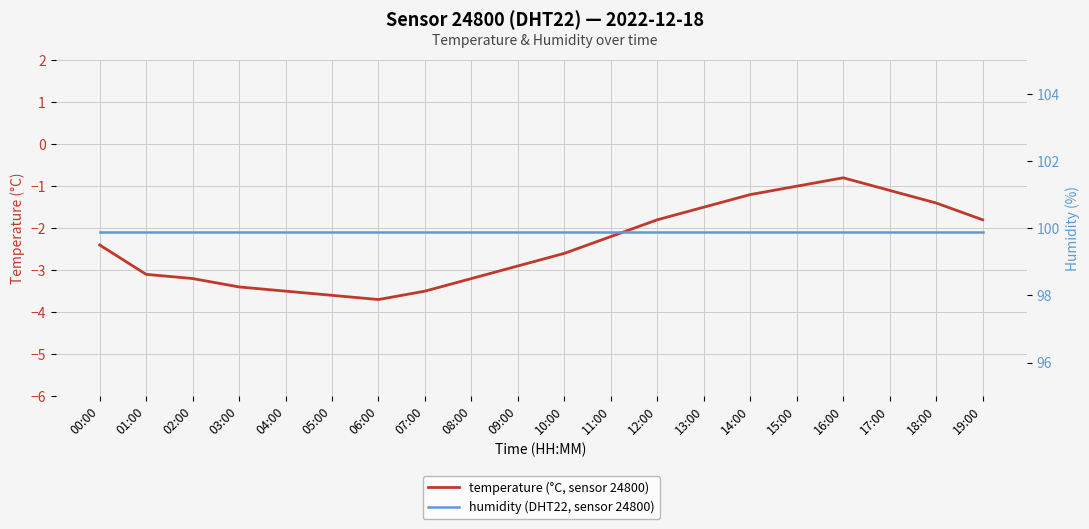

What position from the right is 17:00?

3